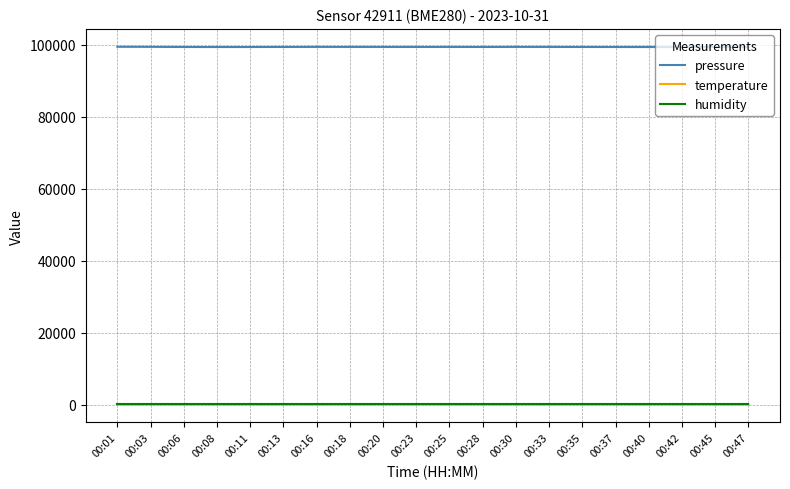

What is the highest value of the pressure series?

99444.0